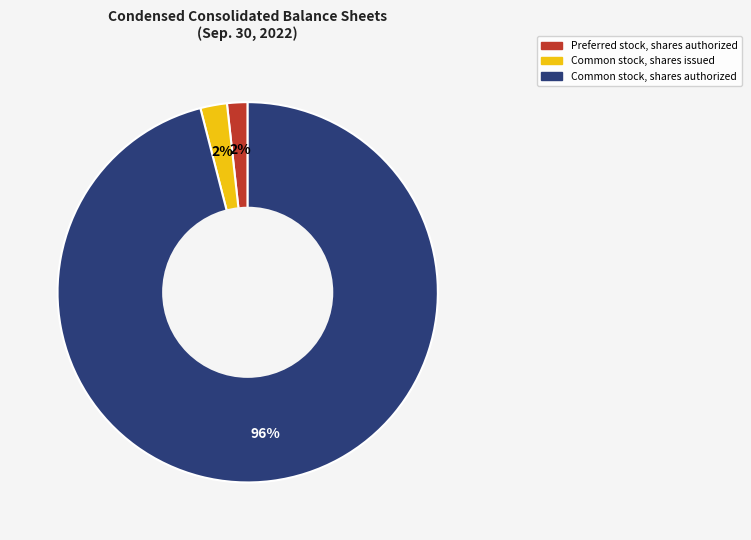

How many segments does this pie chart have?

3